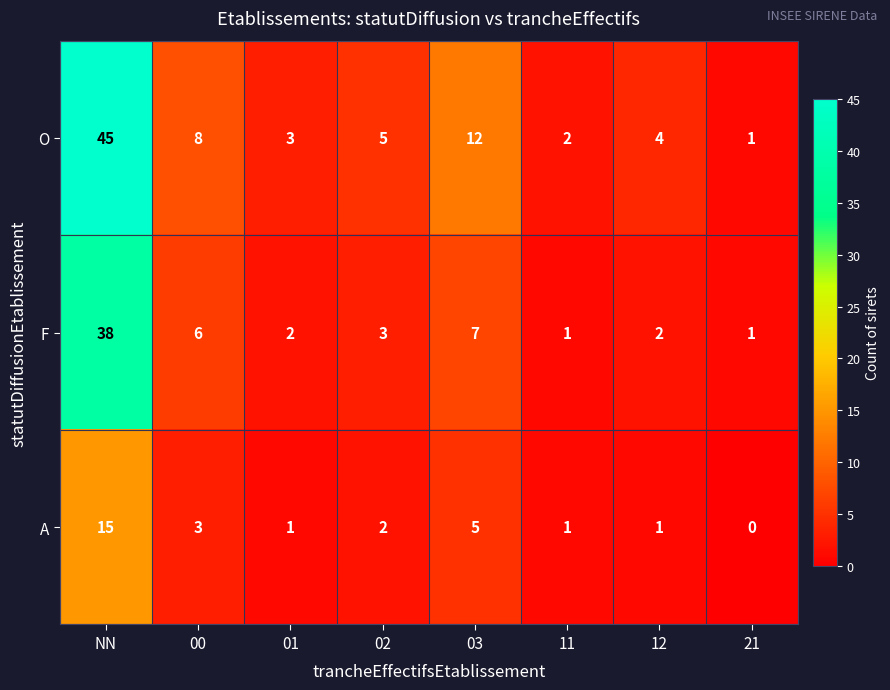

What is the sum of the O values at 11 and 01?

5